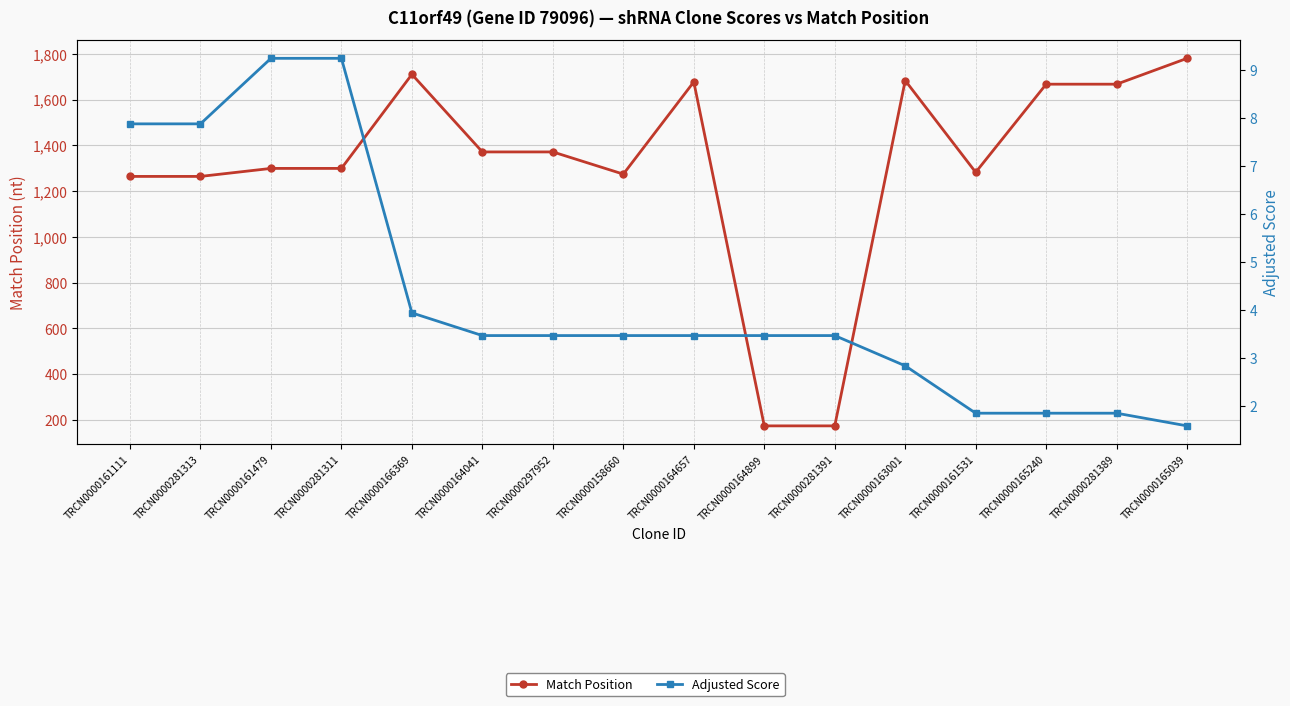

True or false: Match Position and Adjusted Score cross at least once.

False